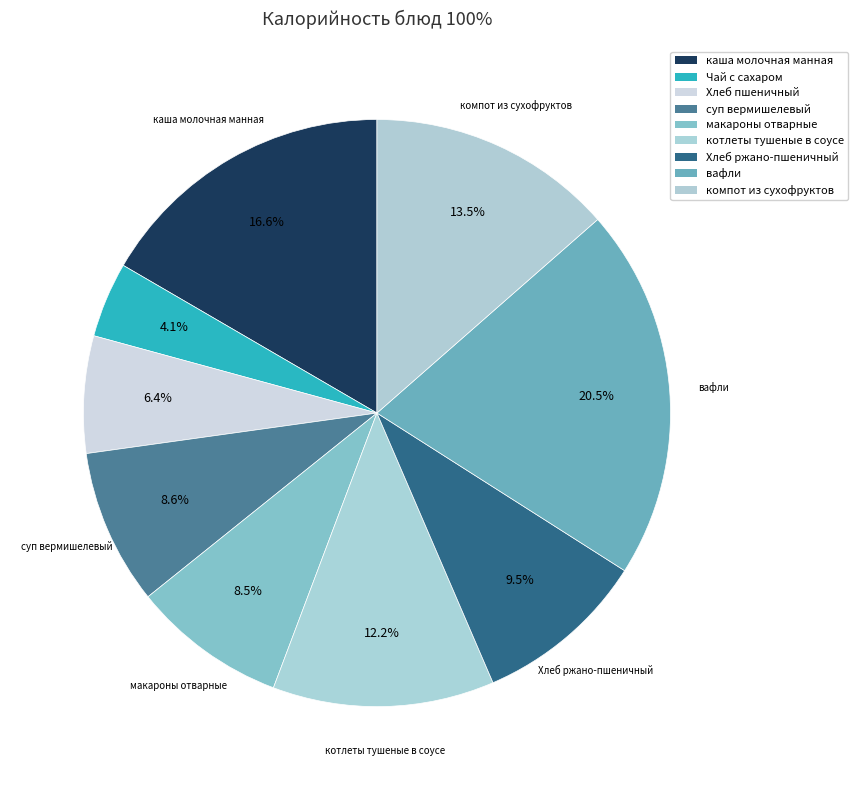

What is the total percentage of котлеты тушеные в соусе and Хлеб пшеничный?

18.7%